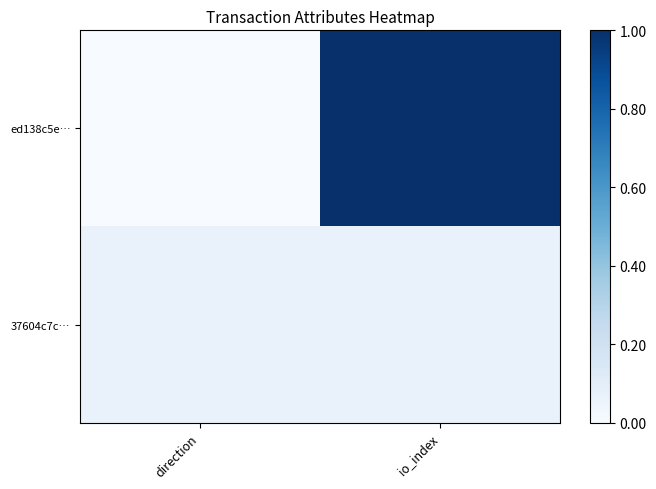

List the series in order of their peak value, highest first.

ed138c5e…, 37604c7c…